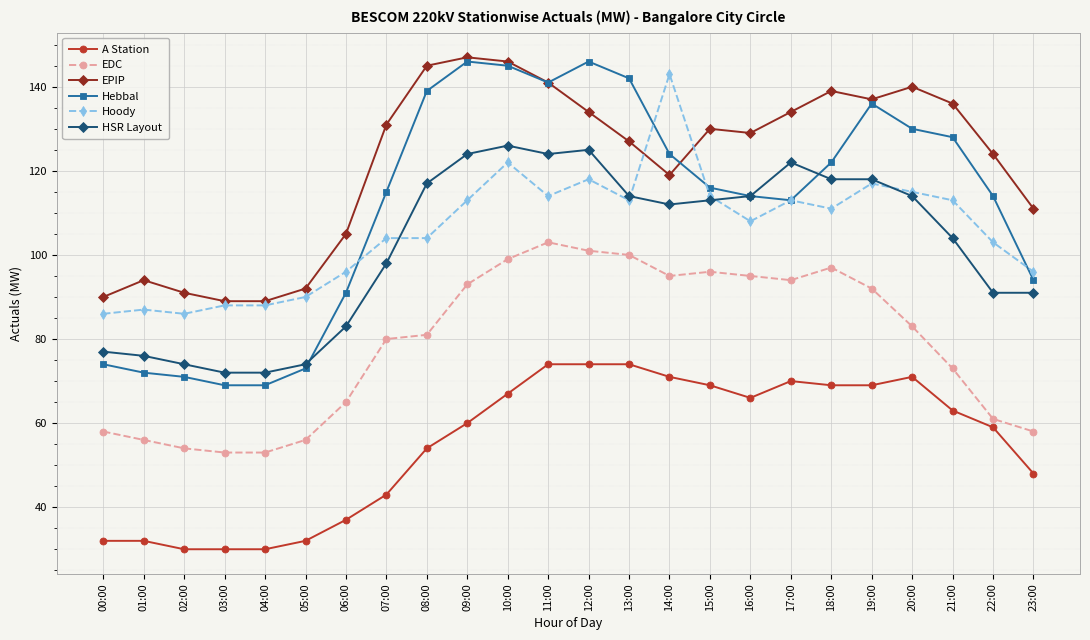

At 21:00, list the series in order from largest to smallest.

EPIP, Hebbal, Hoody, HSR Layout, EDC, A Station